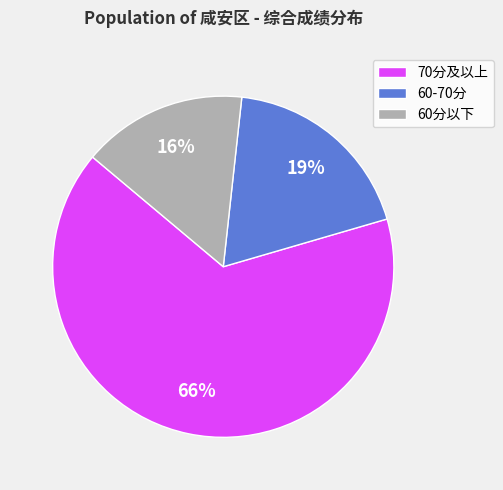

What is the ratio of the value at 60-70分 to the value at 70分及以上?

0.3